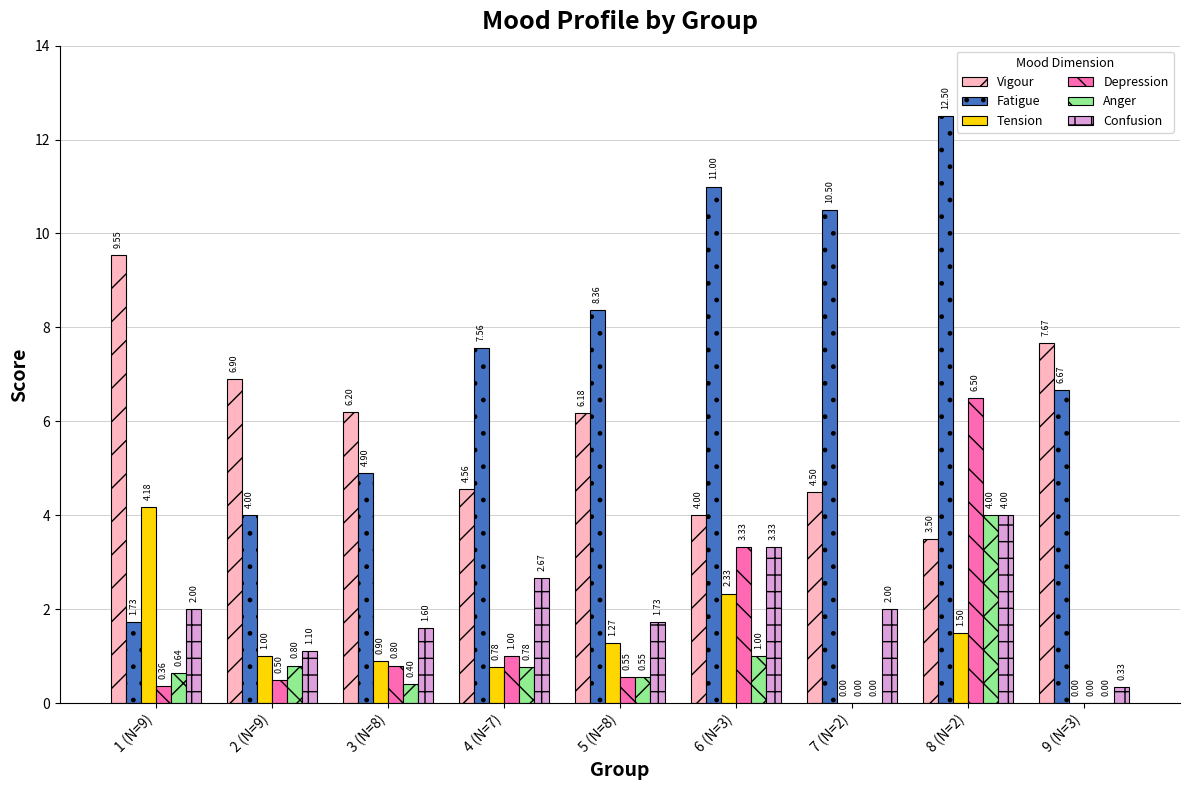

Is the value of Depression at 9 (N=3) greater than the value of Tension at 2 (N=9)?

No